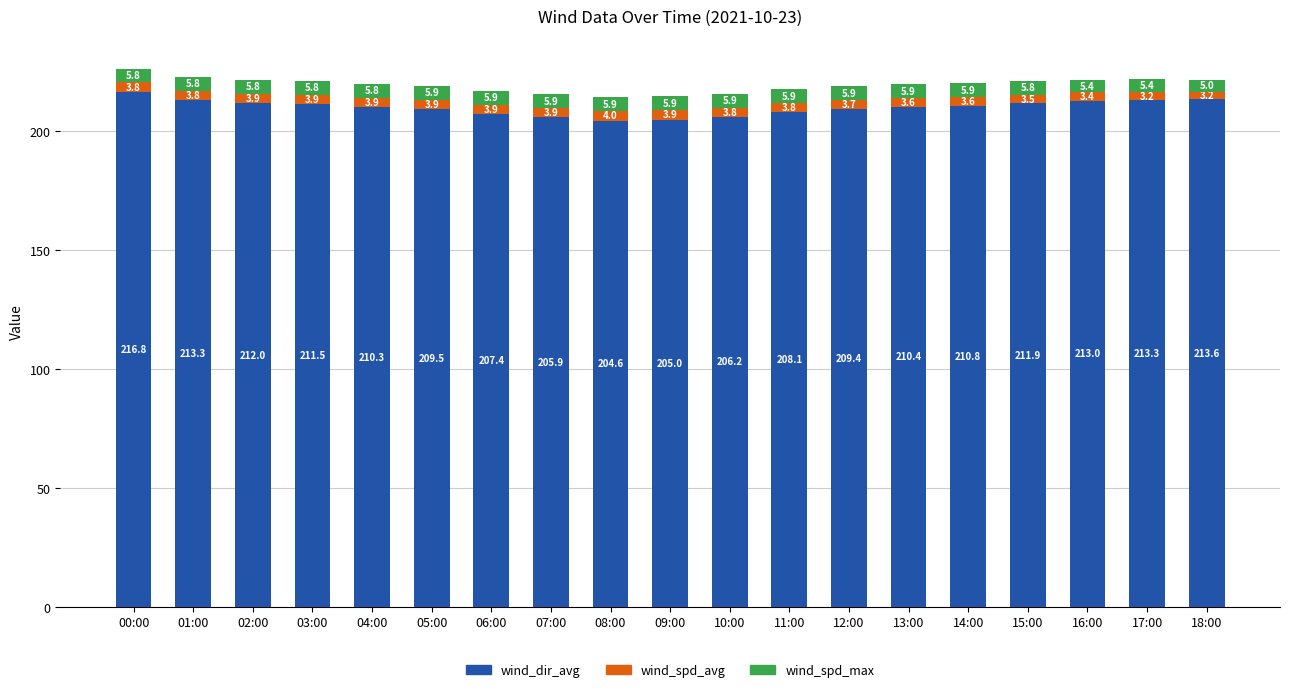

Reading left to right, list the values for the wind_dir_avg series.

00:00=216.8	01:00=213.3	02:00=212.0	03:00=211.5	04:00=210.3	05:00=209.5	06:00=207.4	07:00=205.9	08:00=204.6	09:00=205.0	10:00=206.2	11:00=208.1	12:00=209.4	13:00=210.4	14:00=210.8	15:00=211.9	16:00=213.0	17:00=213.3	18:00=213.6